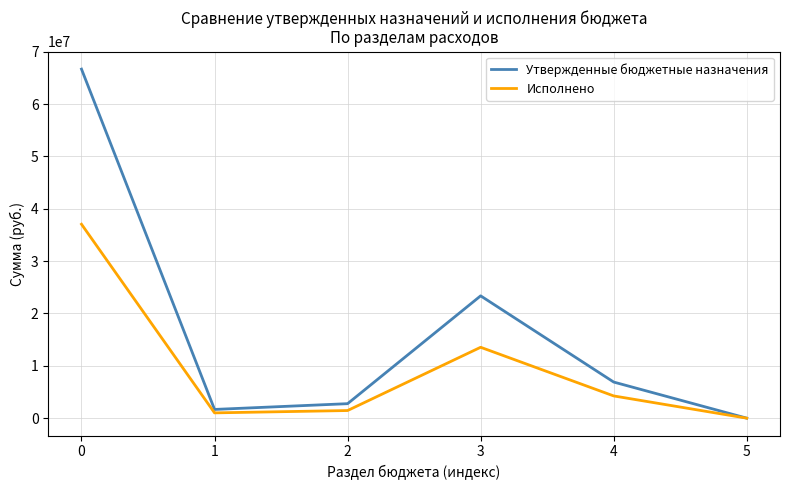

Rank the series by their maximum value, from highest to lowest.

Утвержденные бюджетные назначения, Исполнено